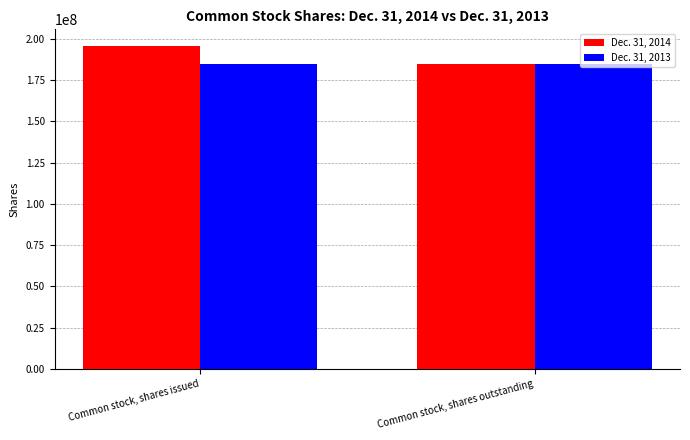

What is the minimum value shown in the chart?

184533651